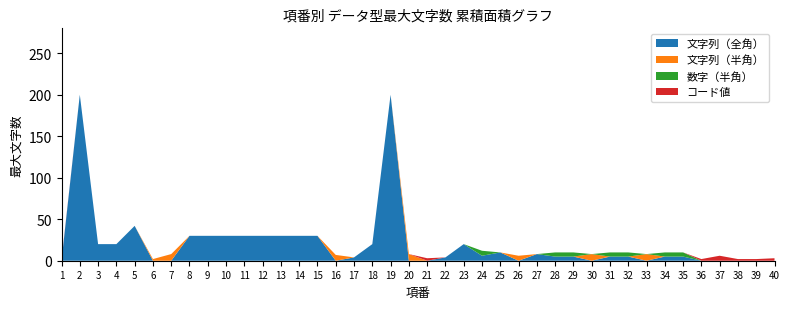

Reading left to right, extract all data points from this chart.

文字列（全角）: 0	200	20	20	42	0	0	30	30	30	30	30	30	30	30	0	4	20	200	0	0	4	20	6	10	0	8	5	5	0	5	5	0	5	5	0	0	0	0	0
文字列（半角）: 0	0	0	0	0	2	8	0	0	0	0	0	0	0	0	7	0	0	0	8	0	0	0	0	0	6	0	0	0	8	0	0	8	0	0	0	0	0	0	0
数字（半角）: 0	0	0	0	0	0	0	0	0	0	0	0	0	0	0	0	0	0	0	0	0	0	0	6	0	0	0	5	5	0	5	5	0	5	5	0	0	0	0	0
コード値: 1	0	0	0	0	0	0	0	0	0	0	0	0	0	0	0	0	0	0	0	3	0	0	0	0	0	0	0	0	0	0	0	0	0	0	2	6	2	2	3